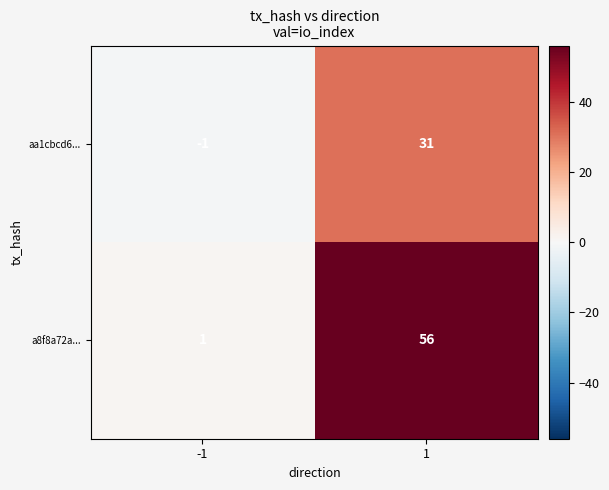

What value does the aa1cbcd6... series have at 1, to the nearest 10?

30